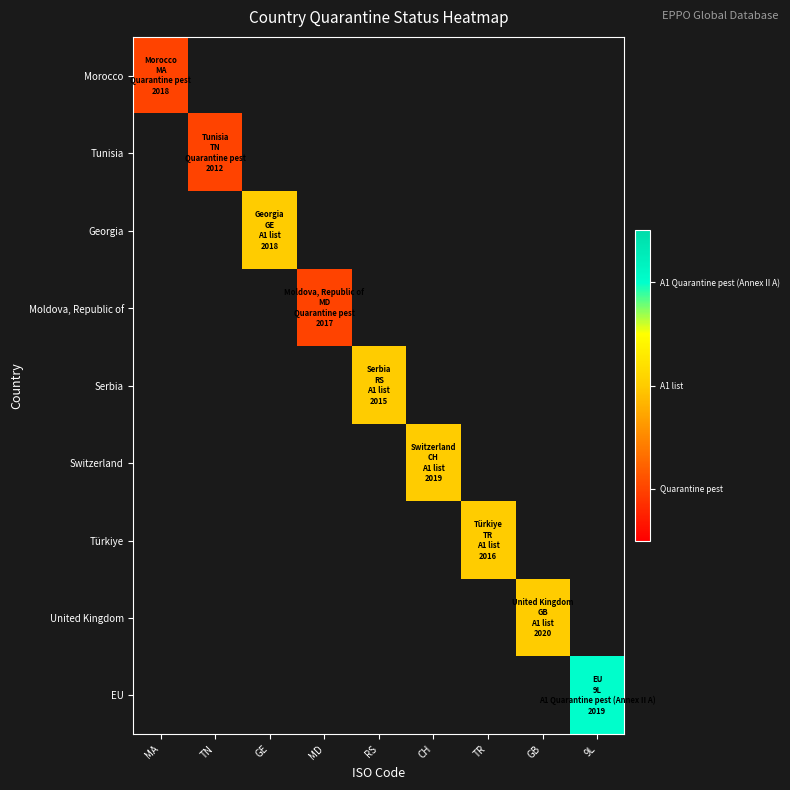

Which category has the highest value across all series?

9L